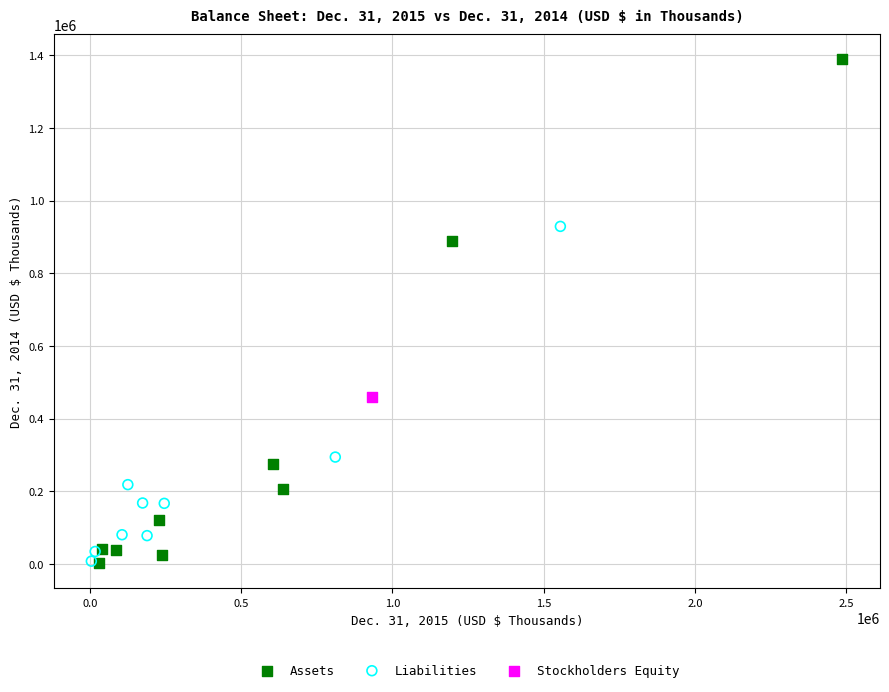

Which series contains the highest Y value?

Assets